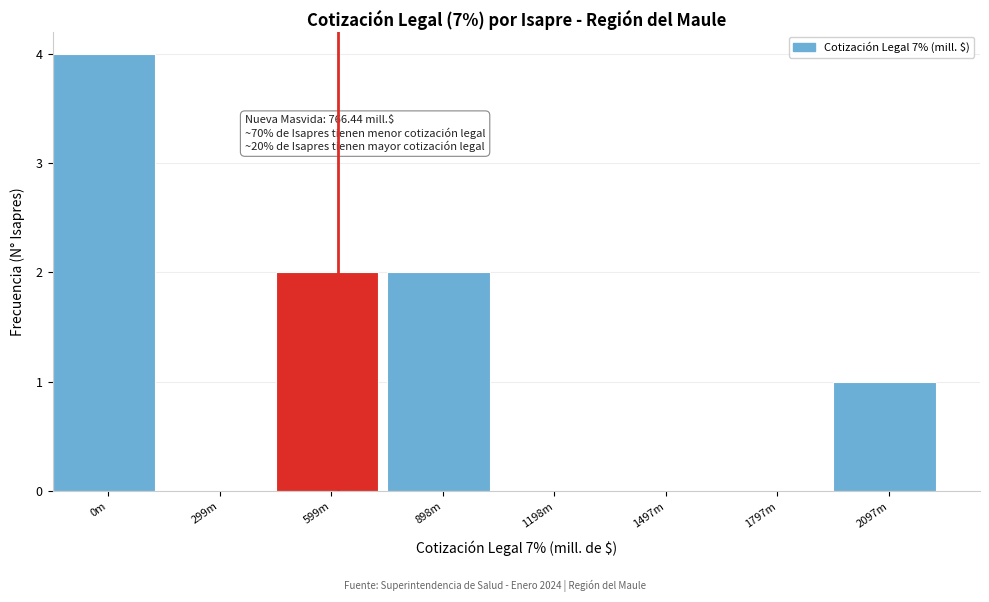

Reading right to left, what are all the values shown in this chart?

2097m=1	1797m=0	1497m=0	1198m=0	898m=2	599m=2	299m=0	0m=4